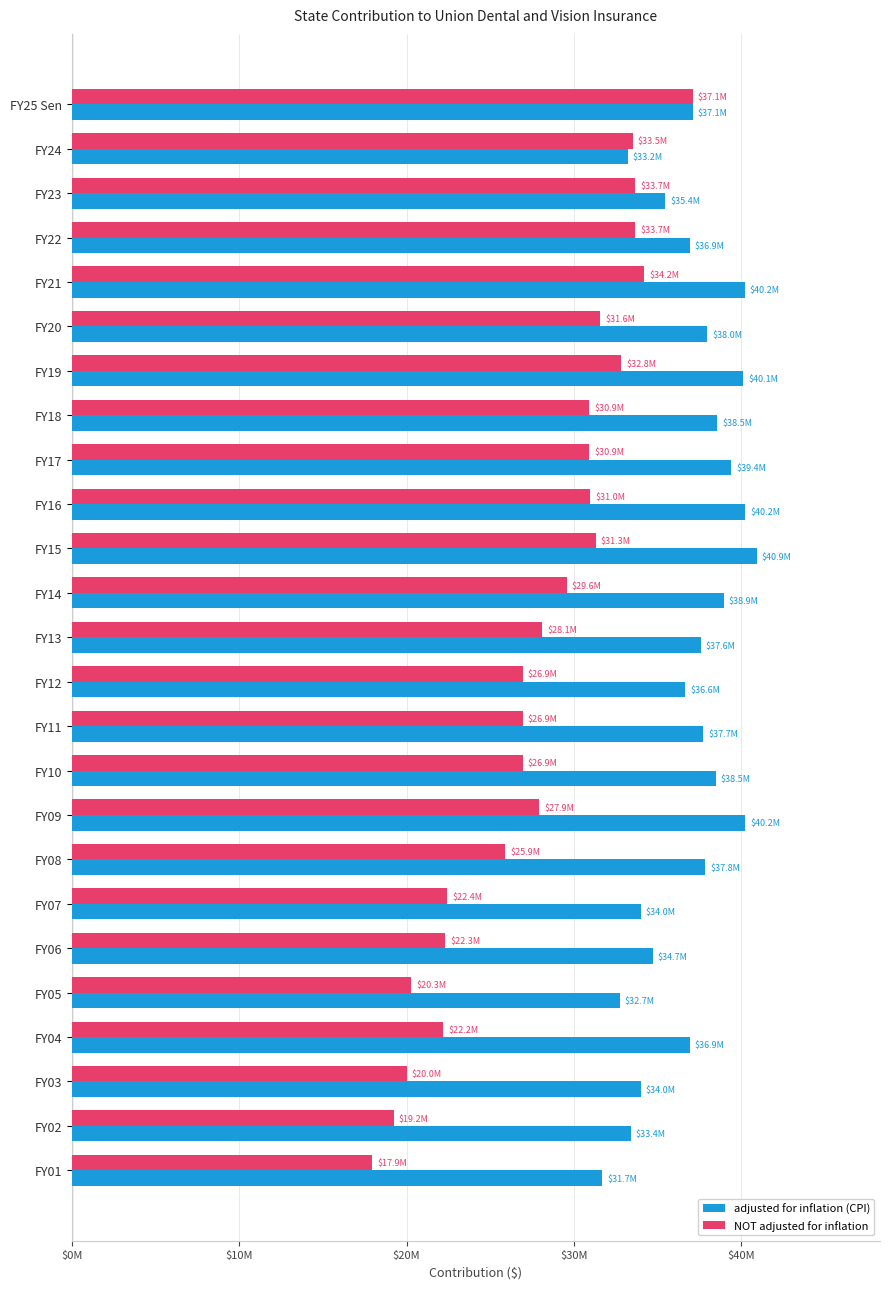

What are all the series names shown in the legend?

adjusted for inflation (CPI), NOT adjusted for inflation